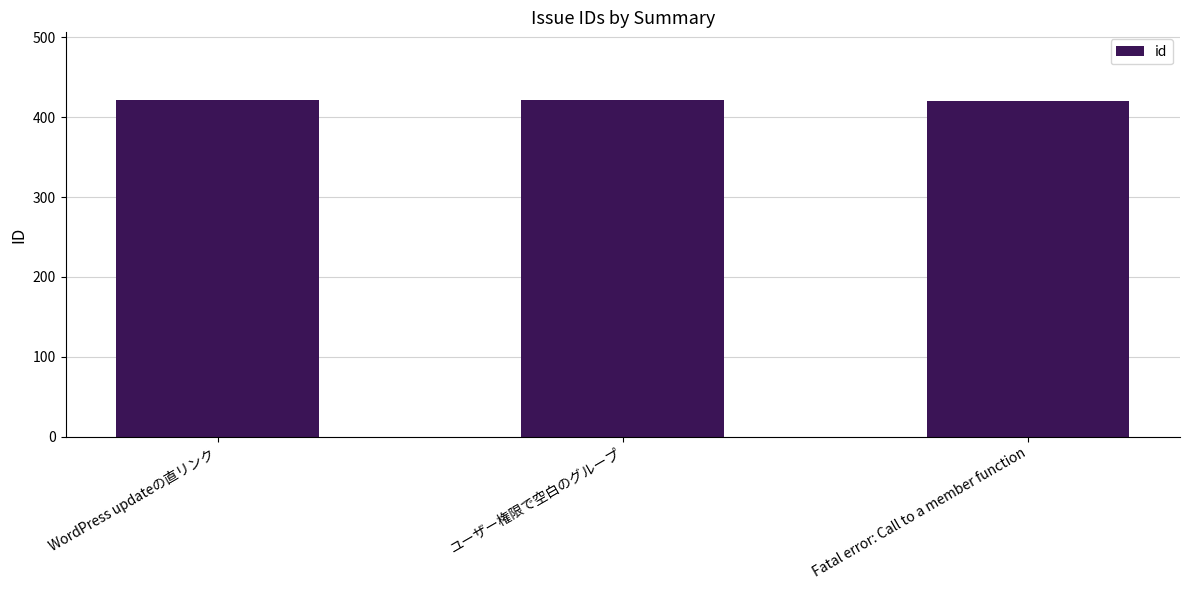

Does the chart contain stacked bars?

No